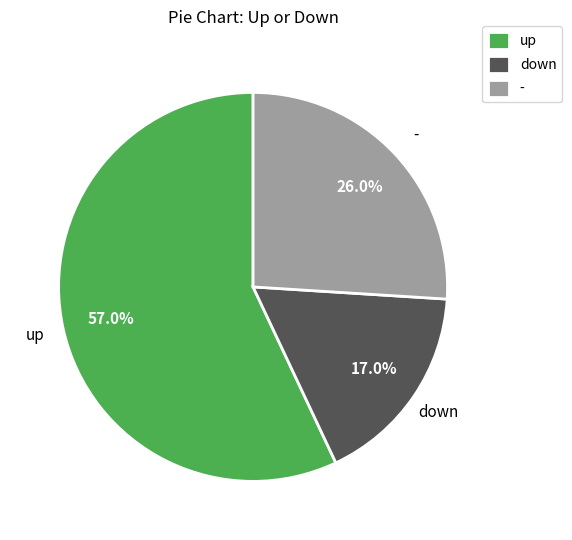

Does up represent more than half of the total?

Yes